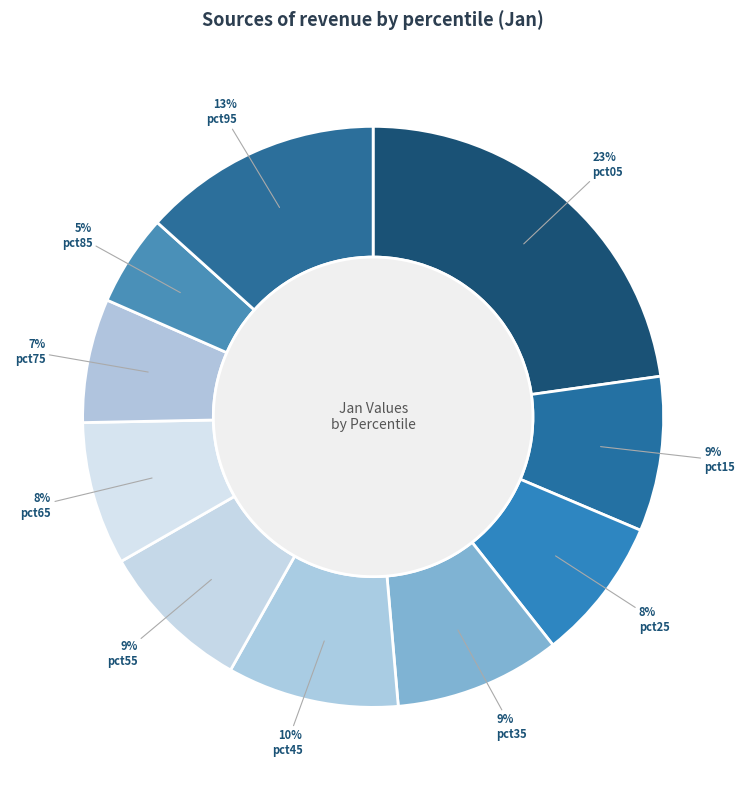

To the nearest percent, what is the difference between the largest and smallest slice percentages?

18%